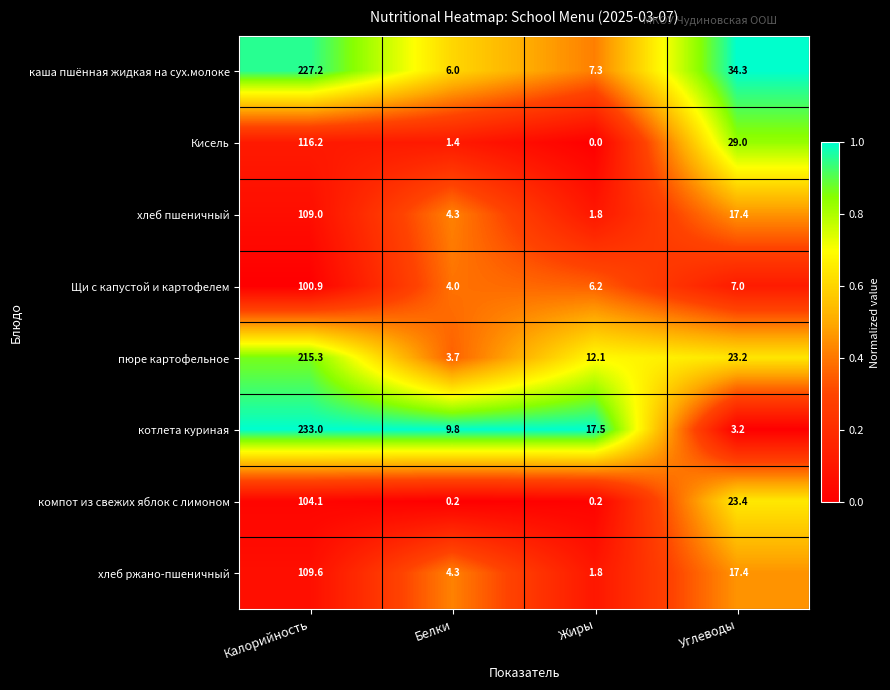

What is the difference between the maximum and second lowest values in the пюре картофельное series?

203.2